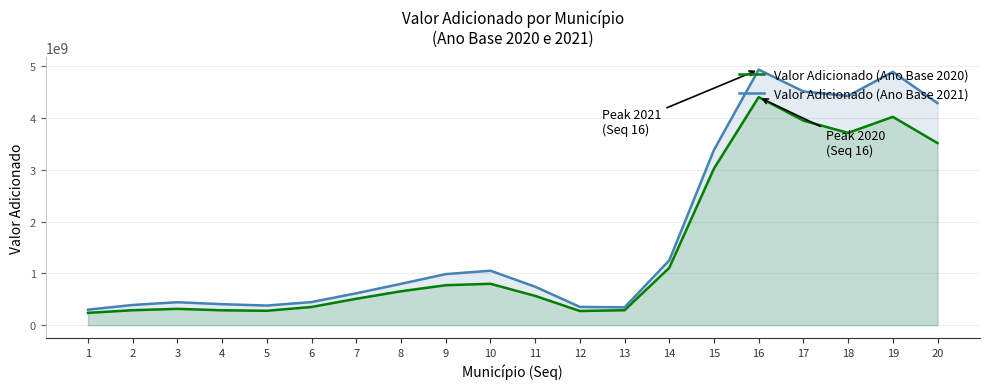

Read the Valor Adicionado (Ano Base 2020) value at 3.

315764177.1